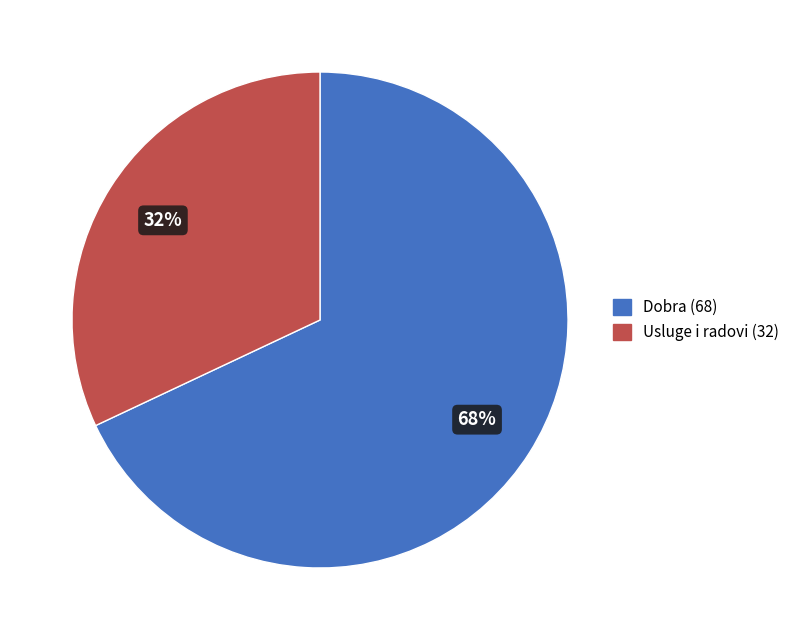

Count the number of slices in the pie.

2